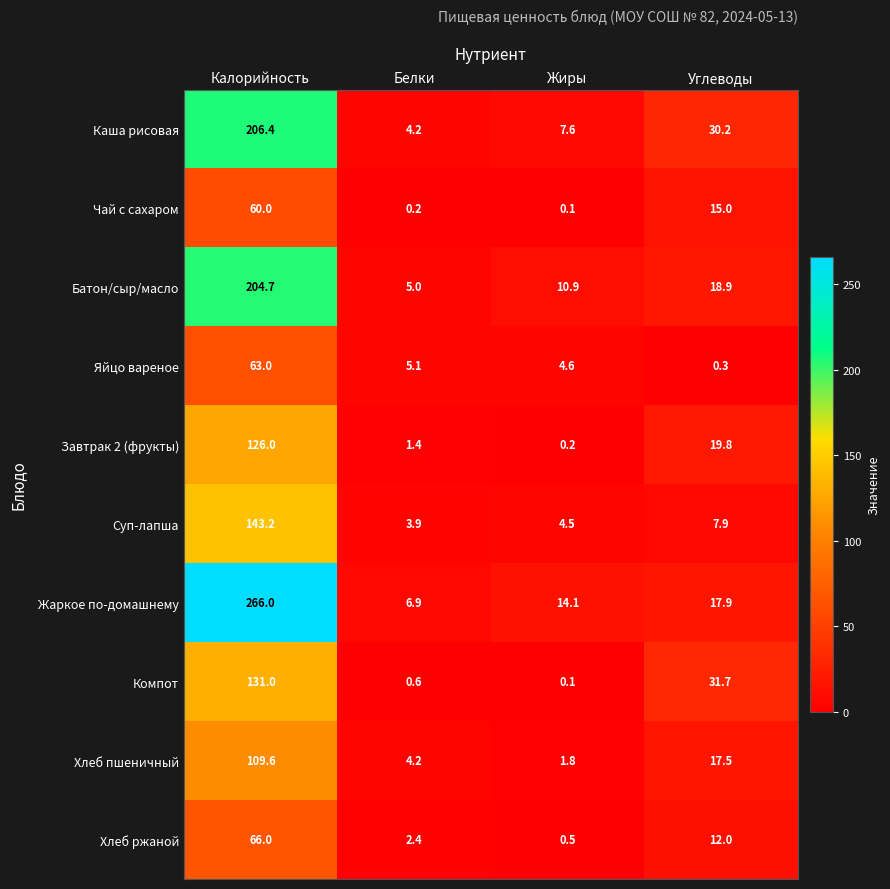

What is the sum of the Яйцо вареное values at Белки and Углеводы?

5.4